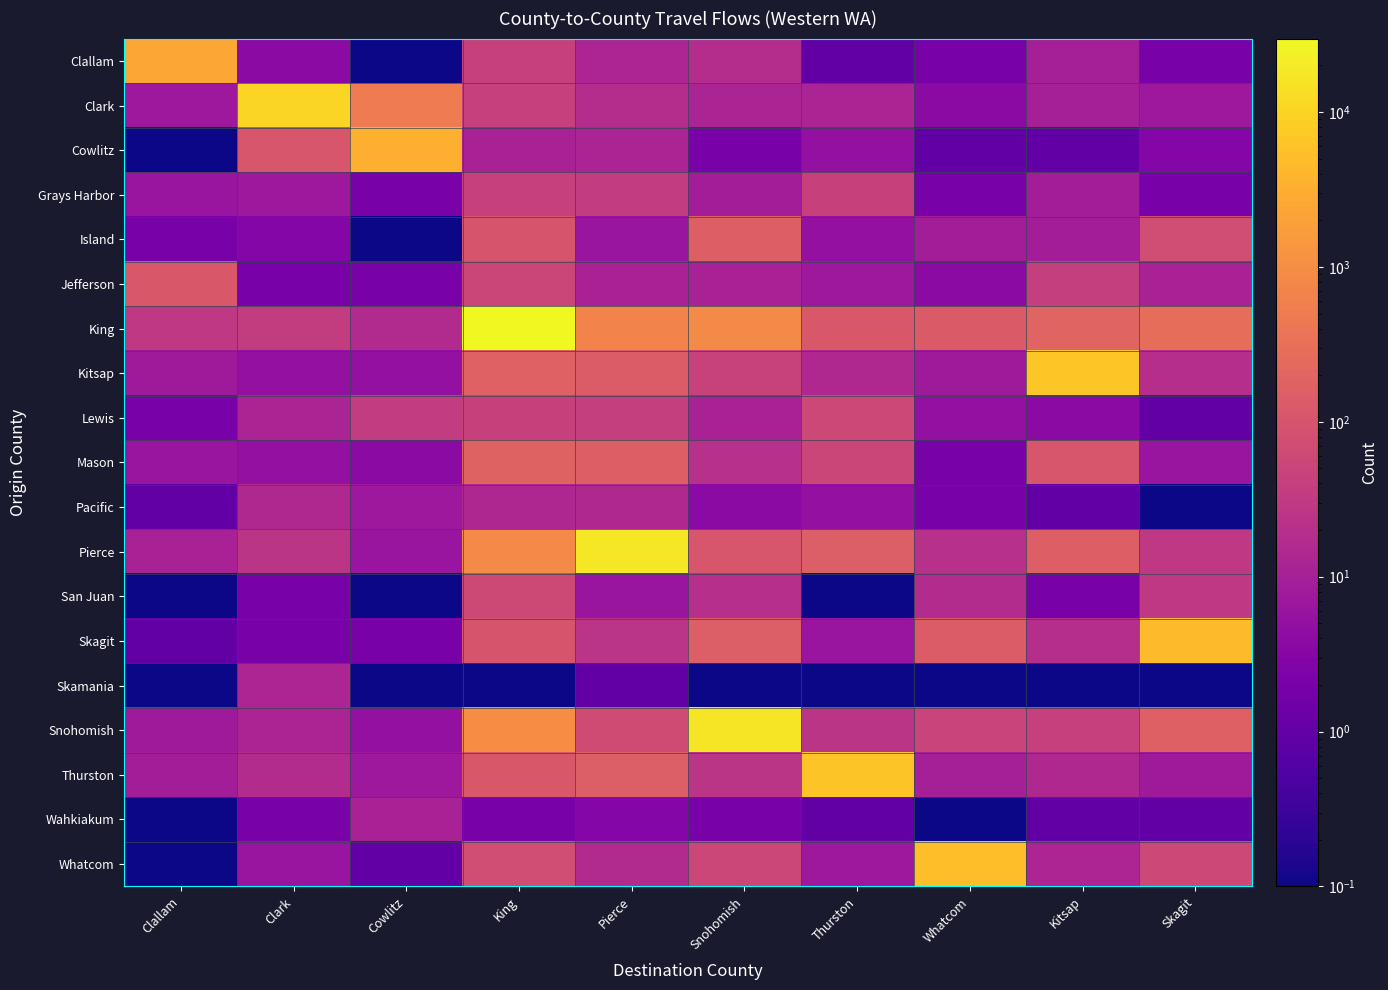

Which series has the largest total across all categories?

King